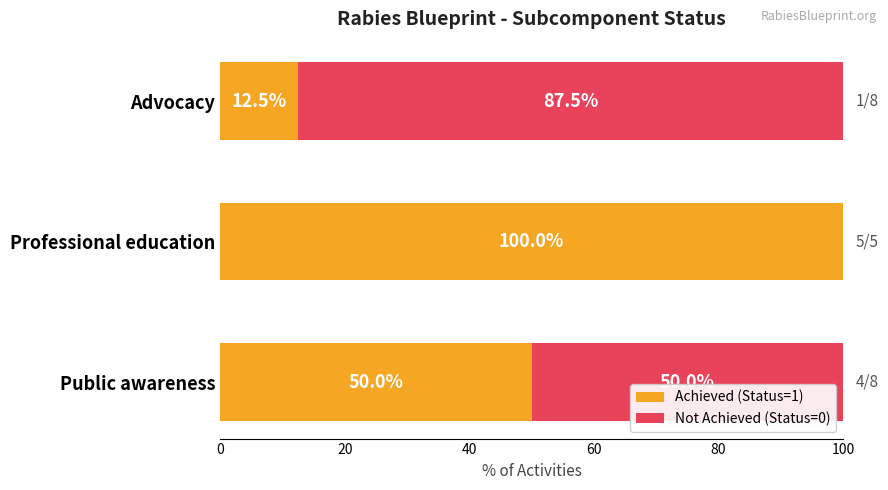

The Achieved (Status=1) series shows 6.0 at Advocacy. True or false?

False